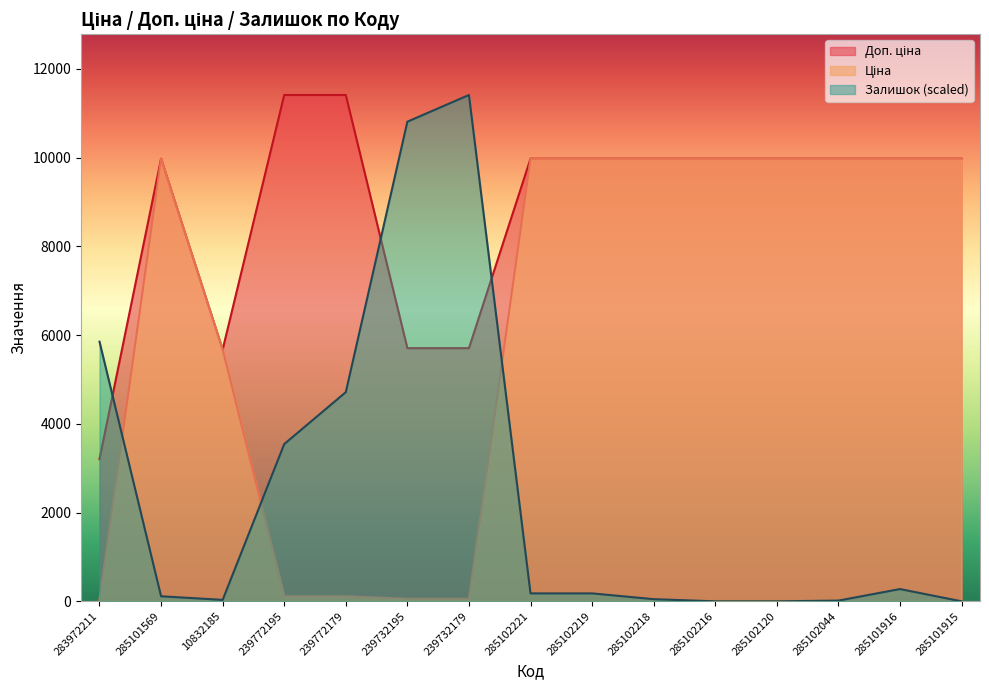

In Ціна, how many points are higher than both neighbors (excluding endpoints)?

1